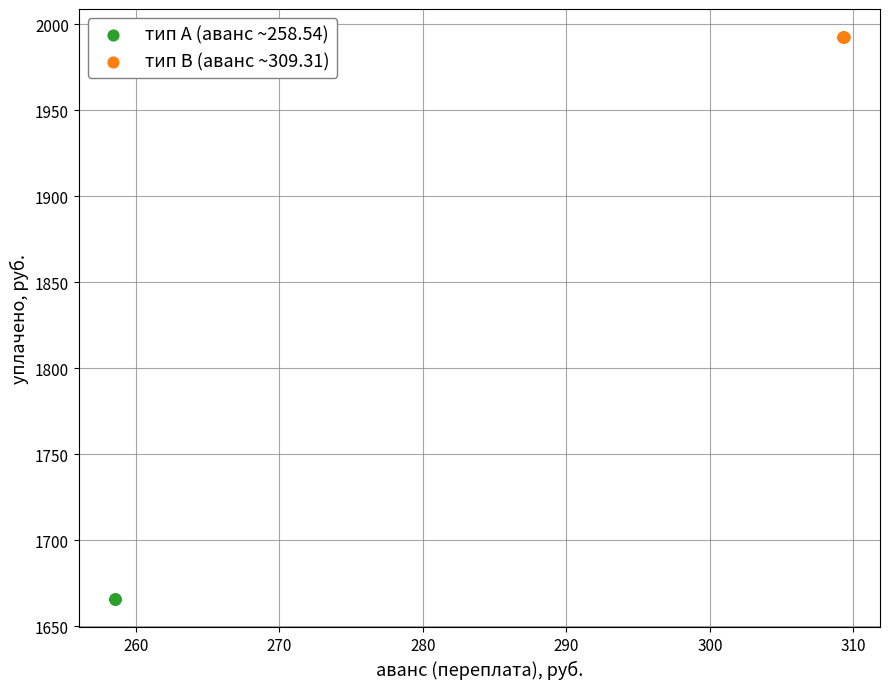

Which series contains the lowest Y value?

тип A (аванс ~258.54)